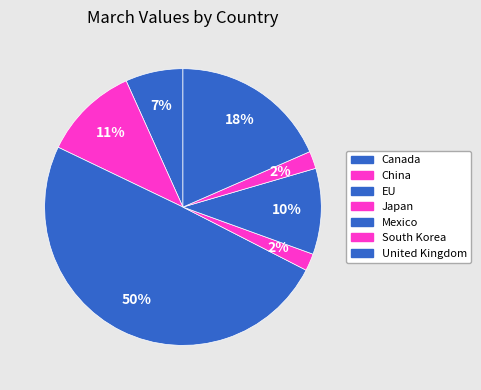

To the nearest percent, what percentage of the pie is Mexico?

10%